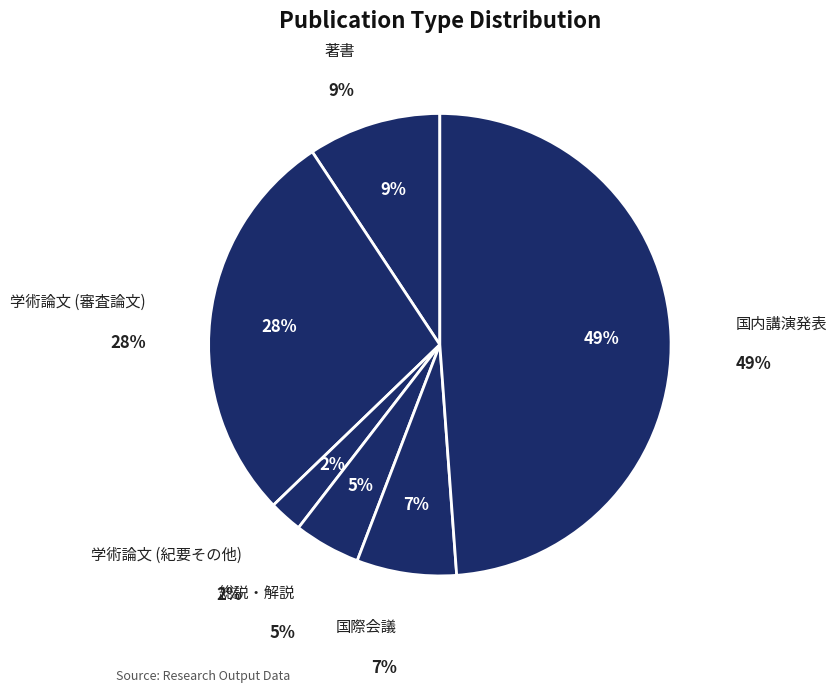

Which slice is the largest?

国内講演発表